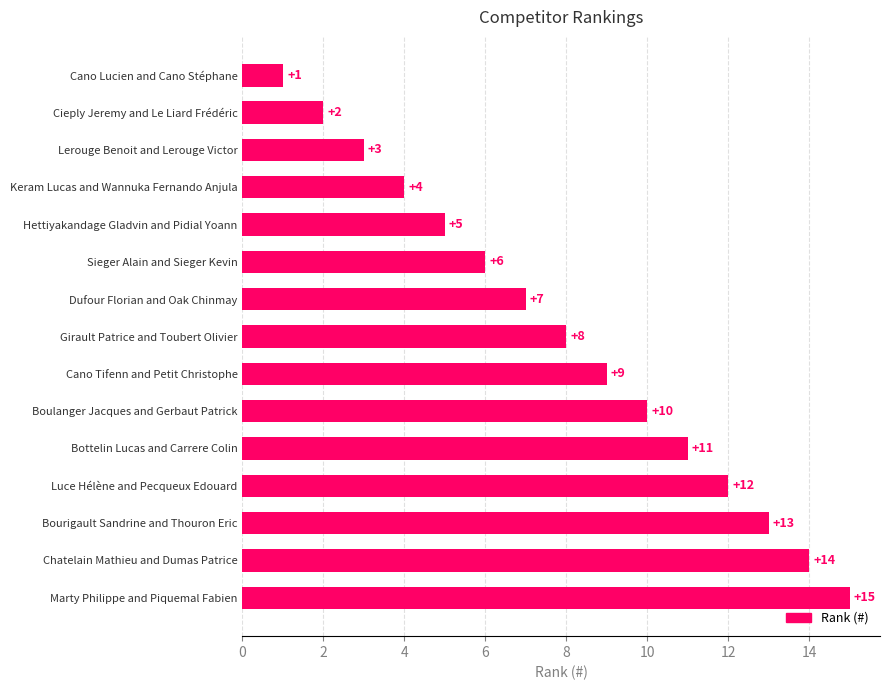

What is the sum of all values?

120